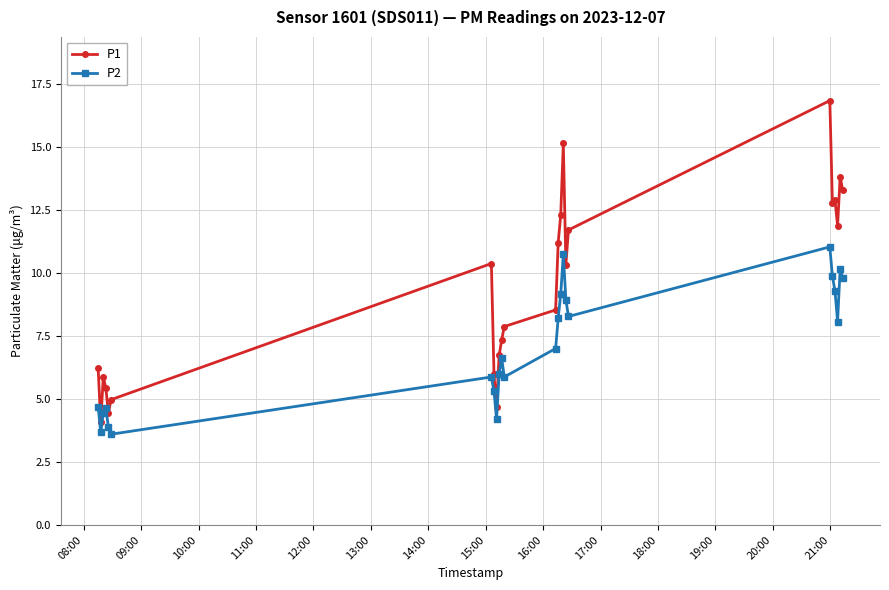

What is the value of the P1 point at the 24th from the left?

13.3